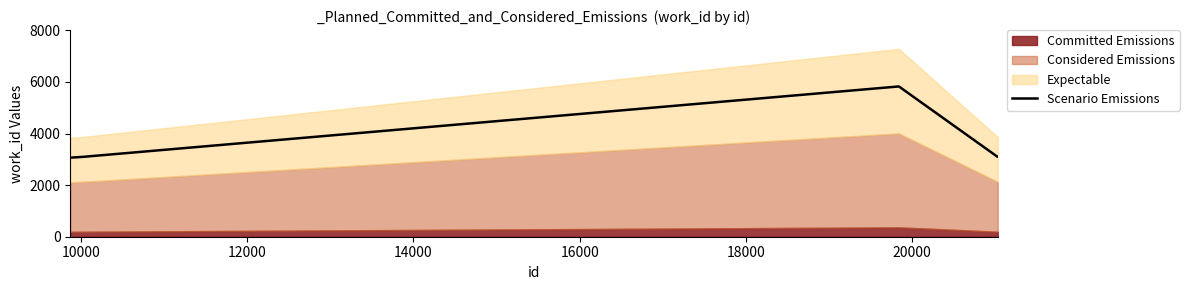

How many values exceed 3100?

6